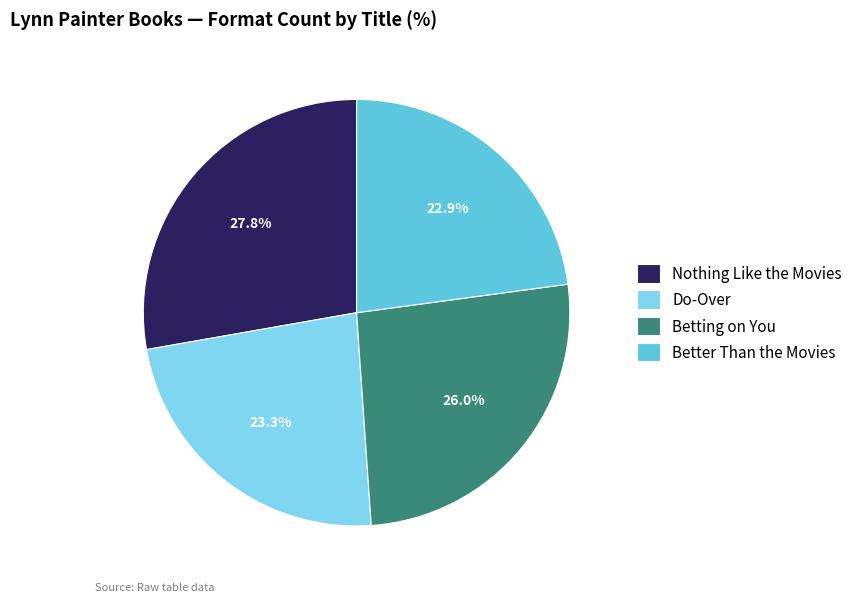

How many slices are in this pie chart?

4